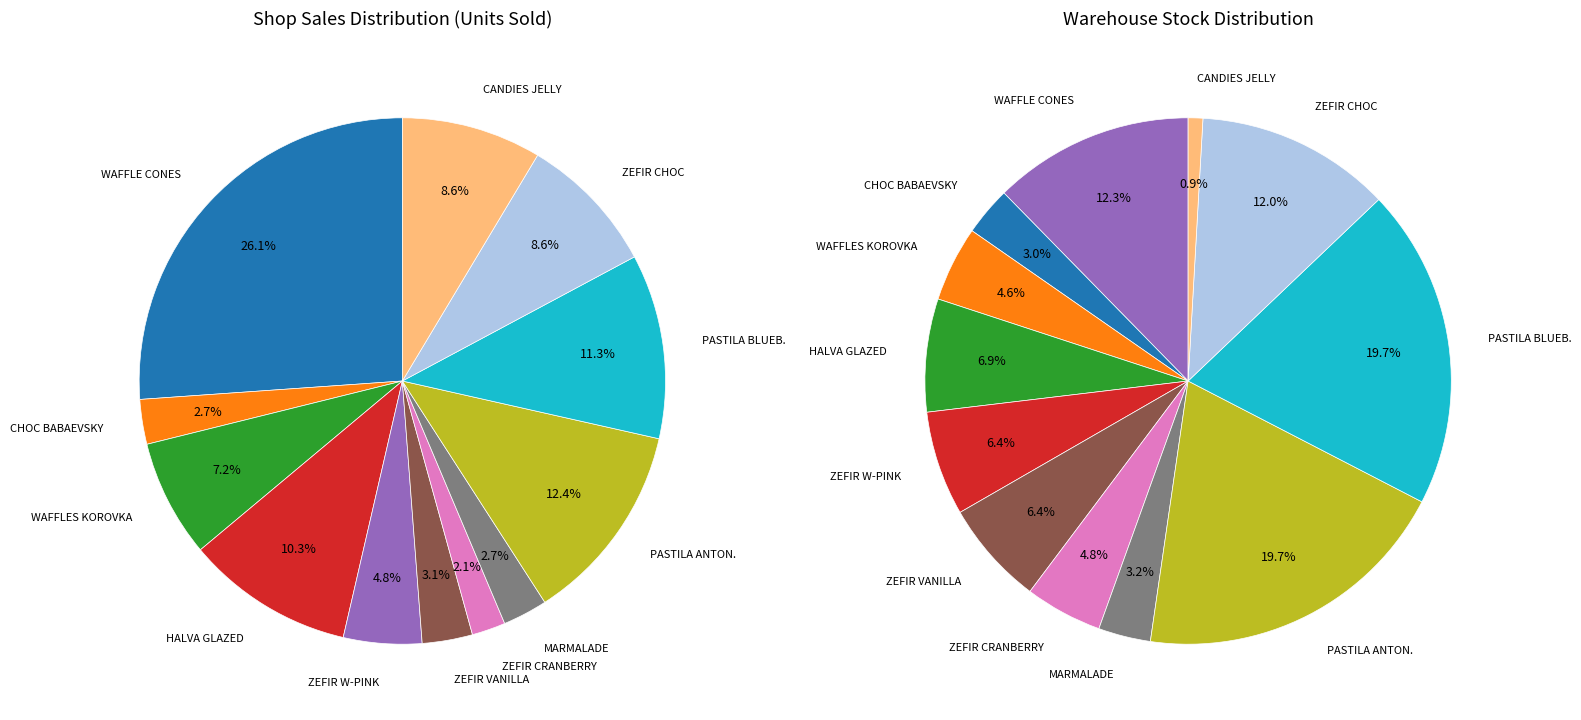

How many slices are in this pie chart?

12